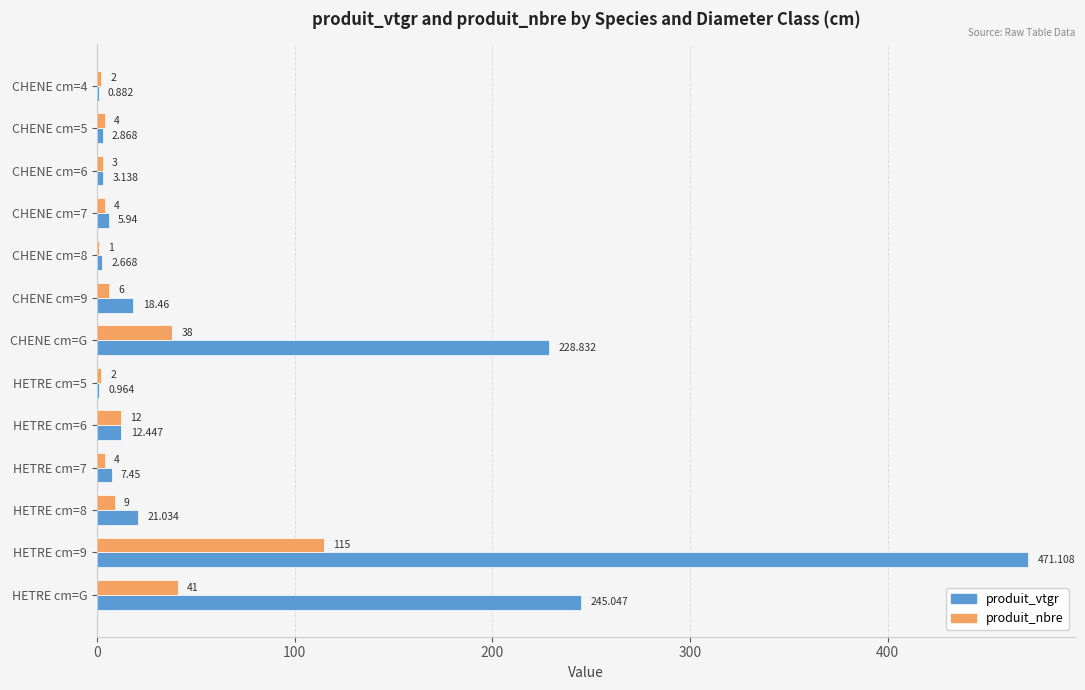

Between CHENE cm=G and HETRE cm=9, which series saw the biggest shift?

produit_vtgr